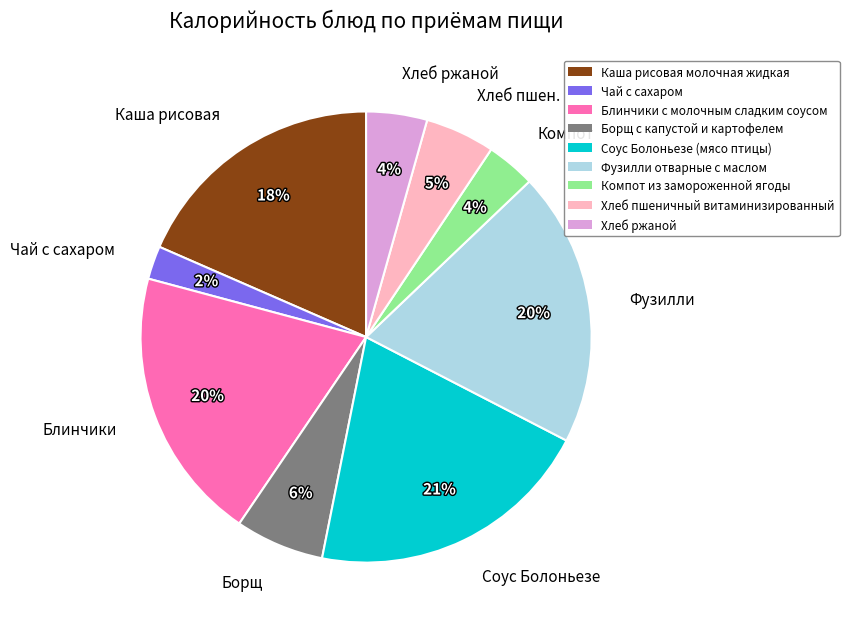

Do Чай с сахаром and Каша рисовая together represent more than half of the pie?

No